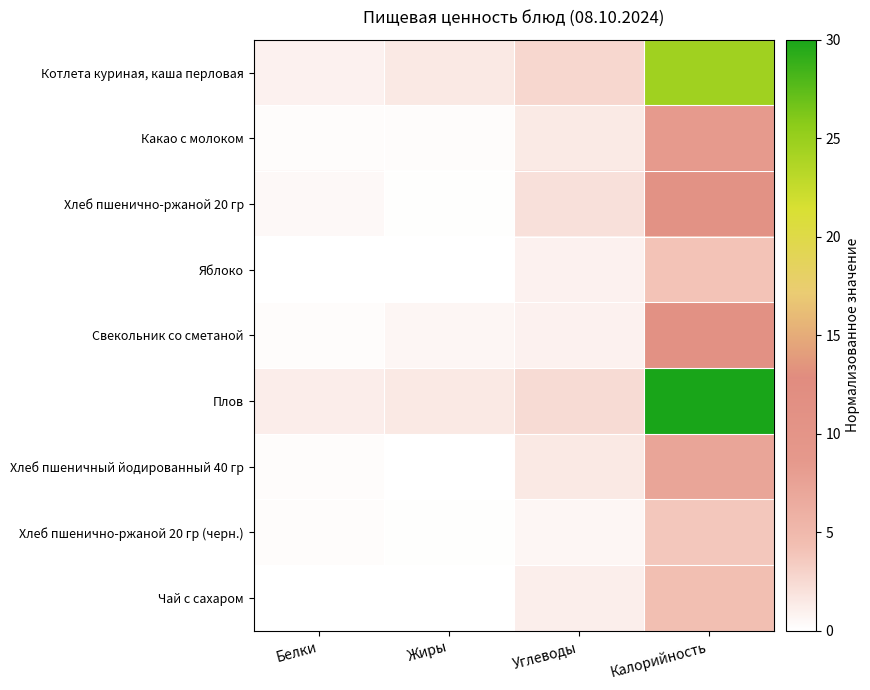

How many distinct data groups are displayed?

9